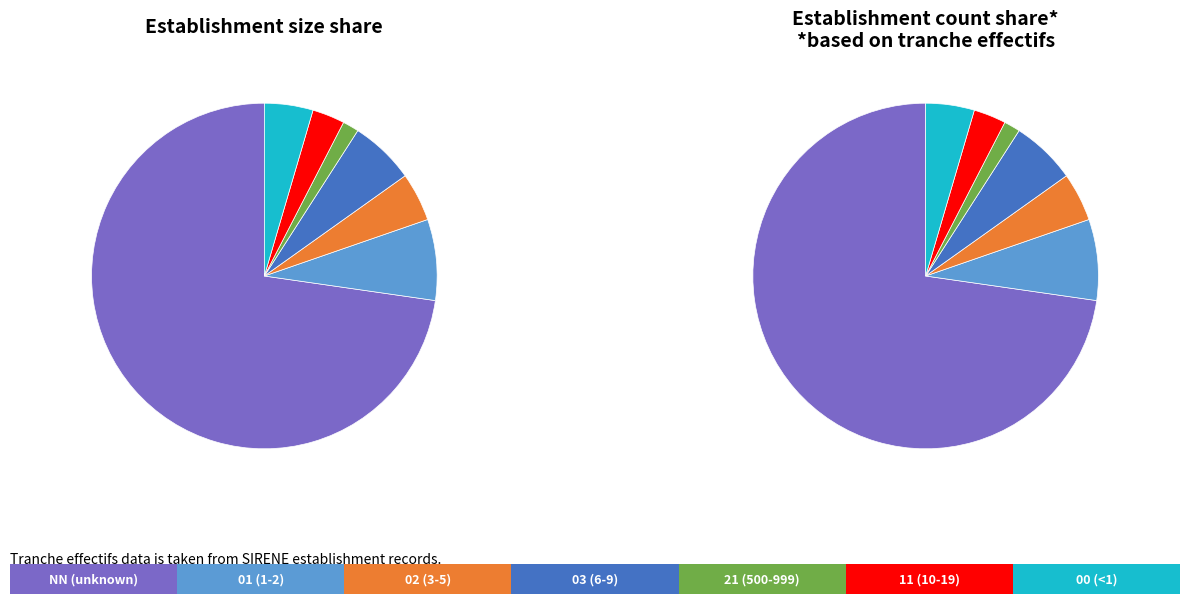

Rank the categories by value from highest to lowest.

NN, 01, 03, 02, 00, 11, 21